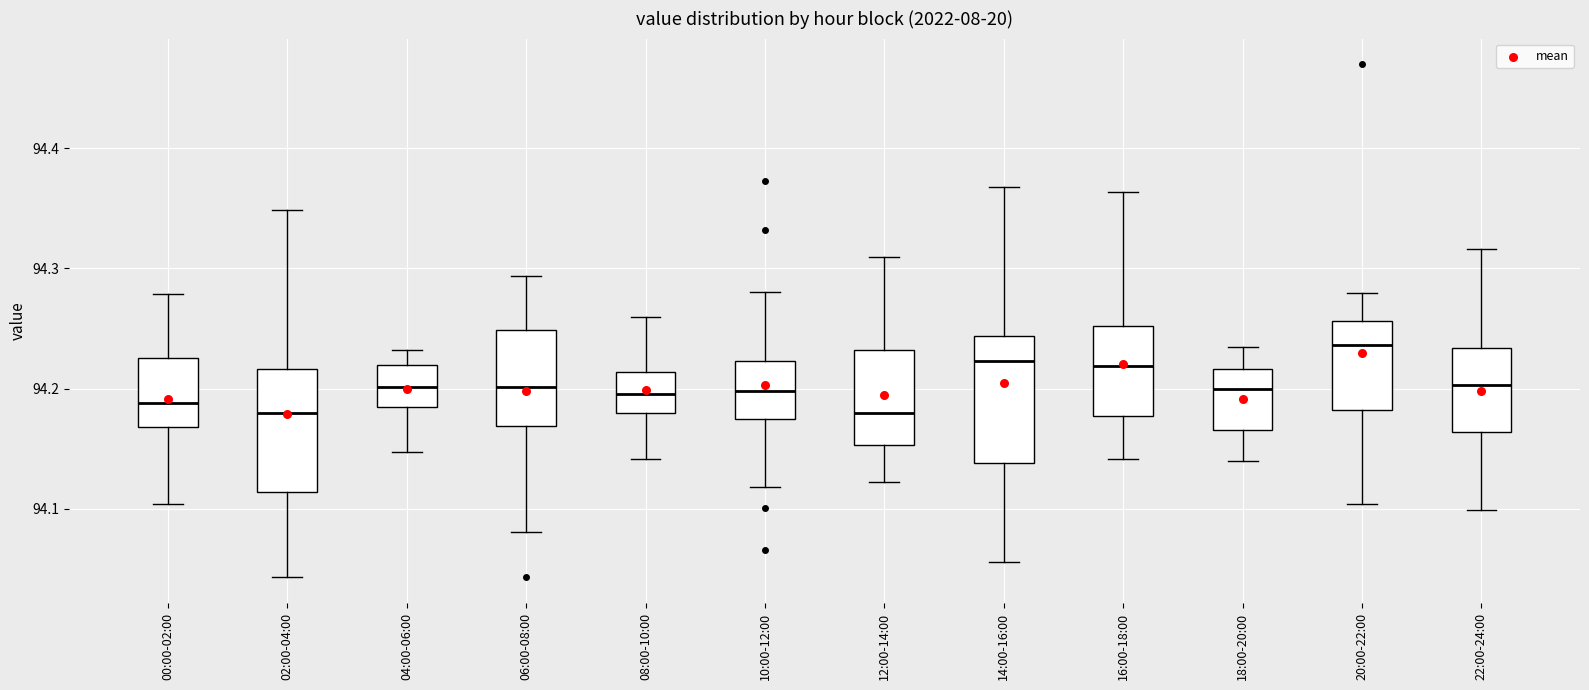

Which box has the highest median line?

20:00-22:00